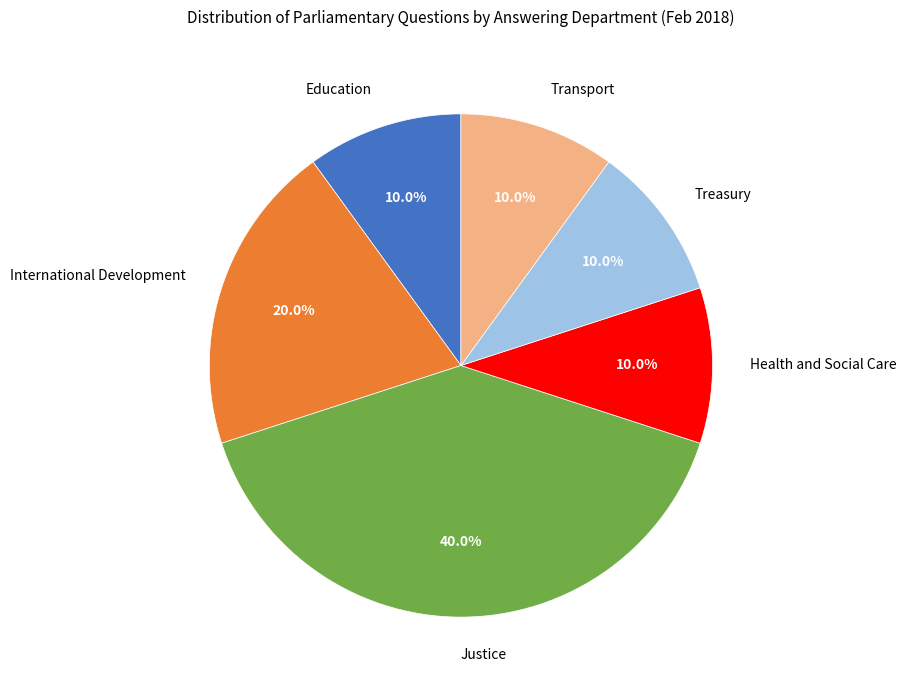

To the nearest percent, what portion does Transport represent?

10%